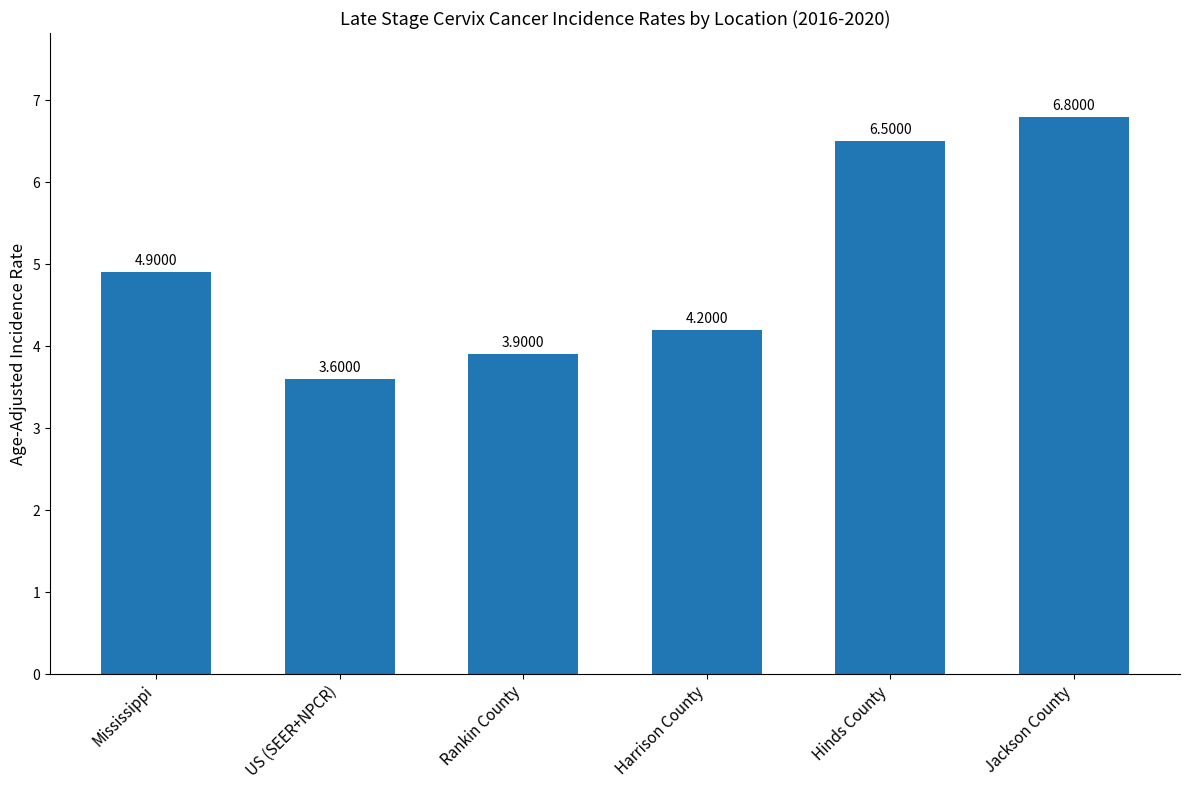

True or false: the data shows 4.9 at Mississippi.

True